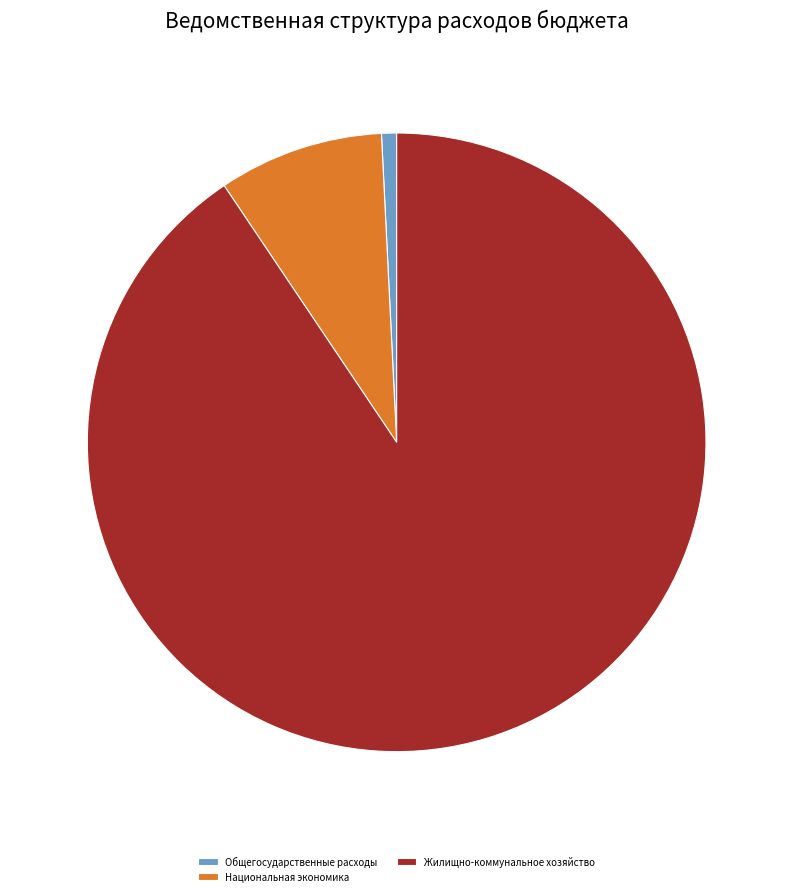

Which category has the biggest portion of the pie?

Жилищно-коммунальное хозяйство